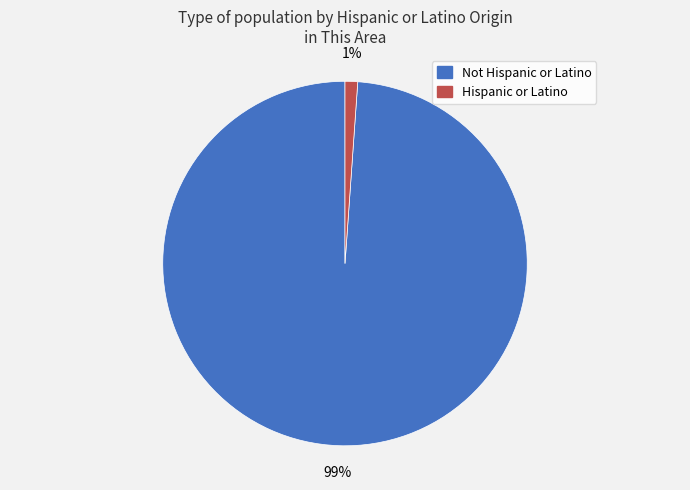

To the nearest percent, what is the average slice percentage?

50%